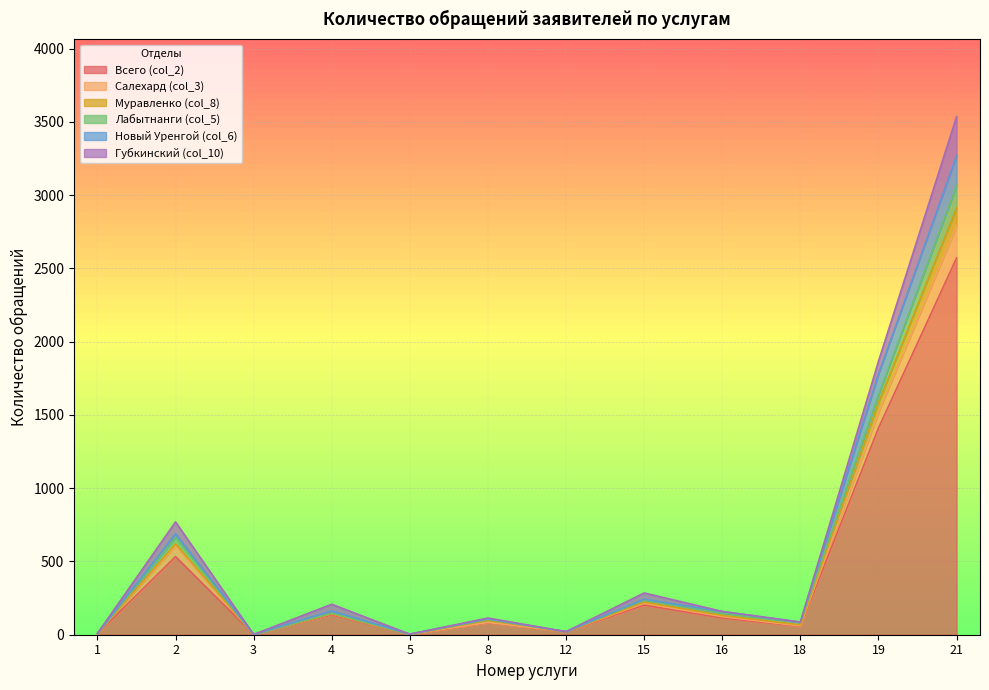

True or false: Новый Уренгой (col_6) and Салехард (col_3) intersect in this chart.

False